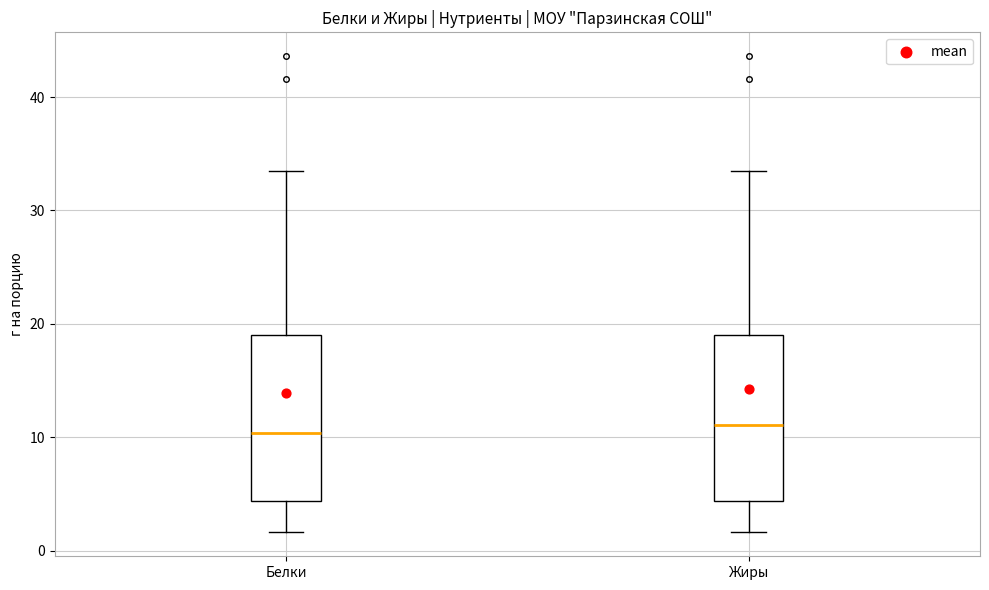

Where does the median line of the box for Жиры sit on the y-axis? The values are not printed on the chart, so give them approximately, as read against the axis.

11